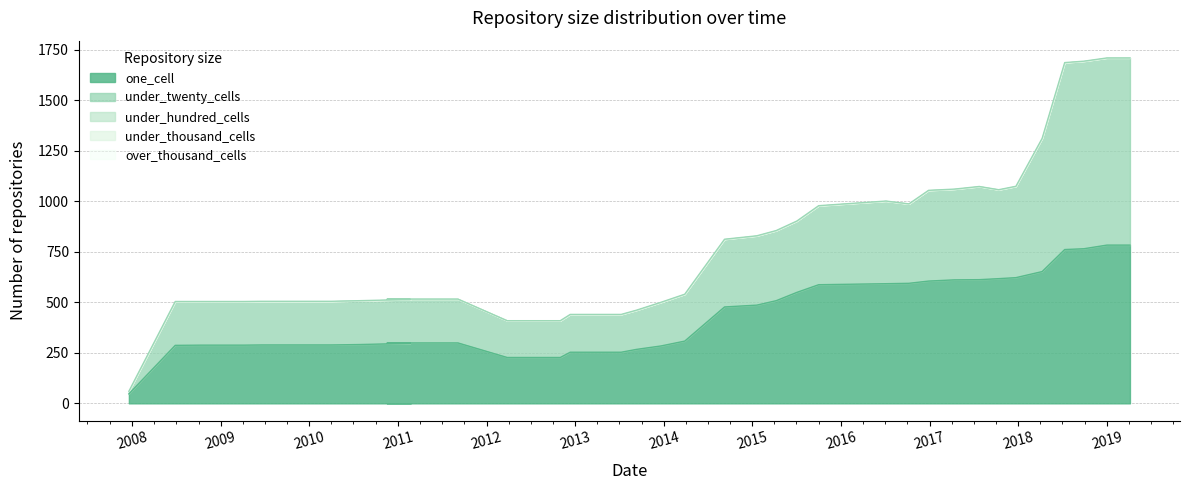

In under_twenty_cells, how many points are higher than both neighbors (excluding endpoints)?

4